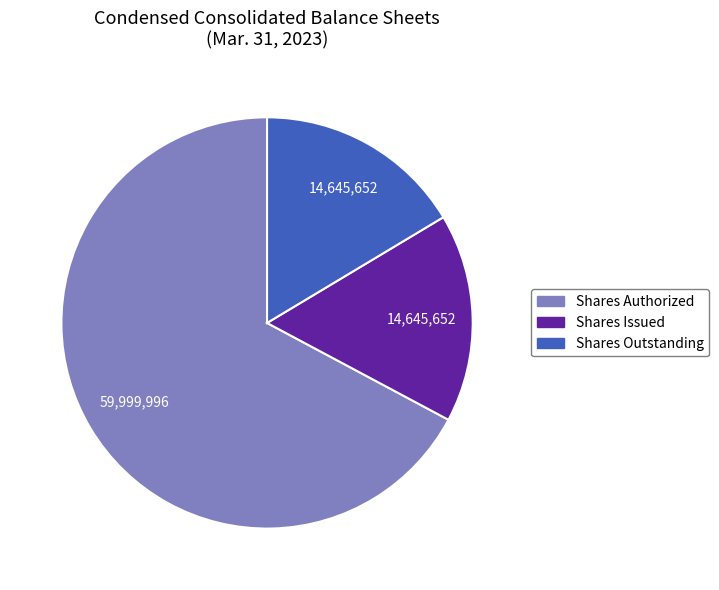

Is there any slice that represents more than half of the pie?

Yes